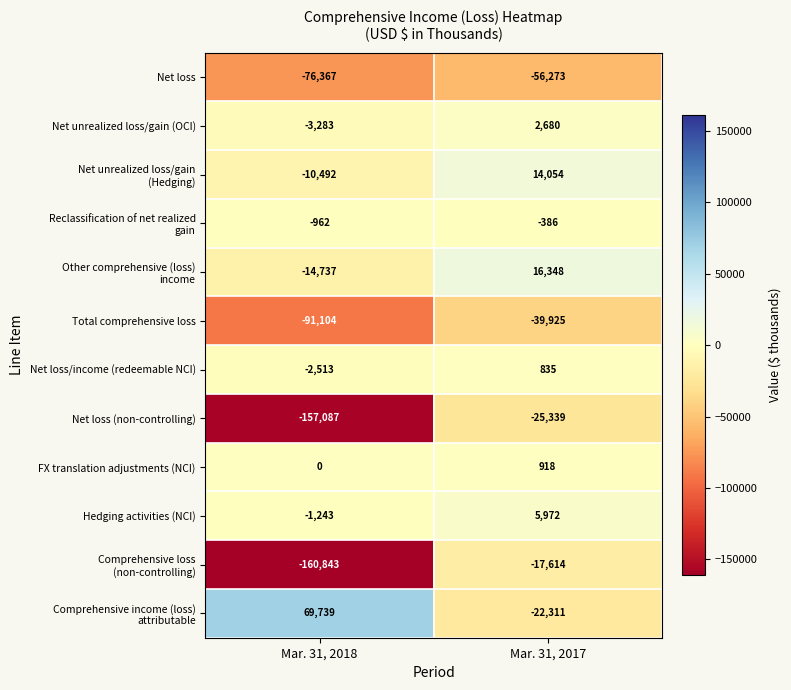

List the labels in order of FX translation adjustments (NCI) value, largest first.

Mar. 31, 2017, Mar. 31, 2018